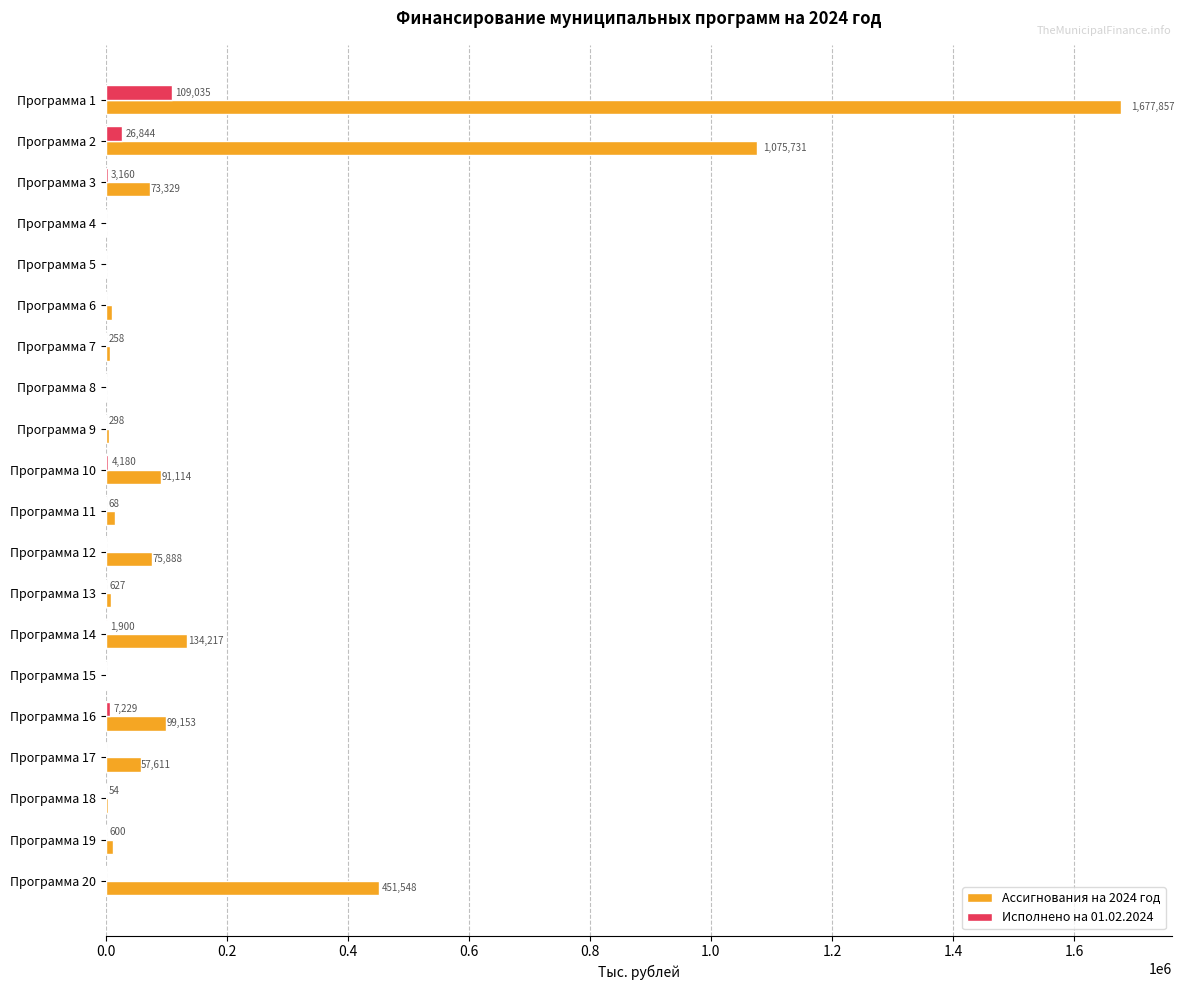

Which category has the highest value in the Исполнено на 01.02.2024 series?

Программа 1